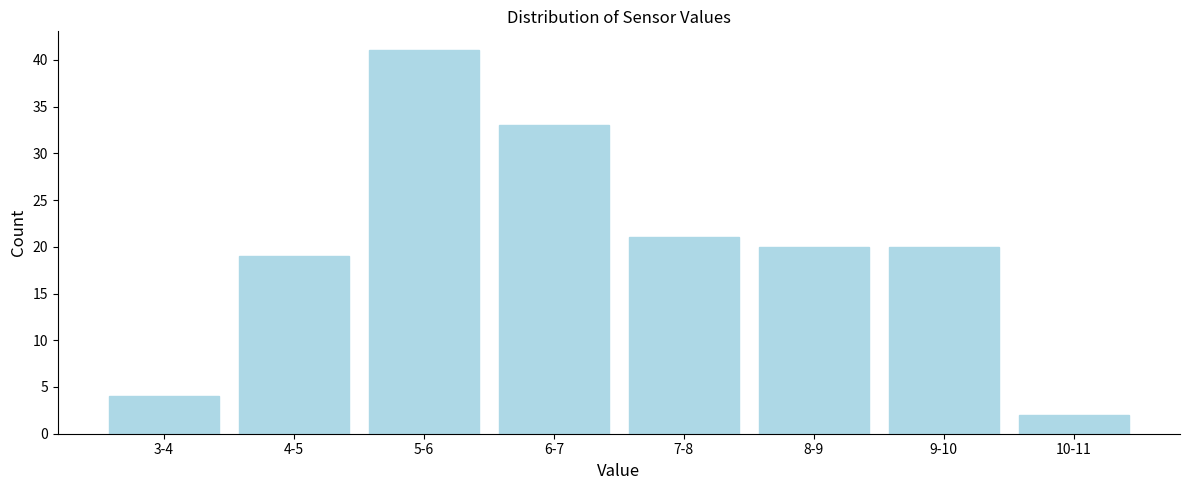

Reading left to right, list all the values displayed in this chart.

4	19	41	33	21	20	20	2